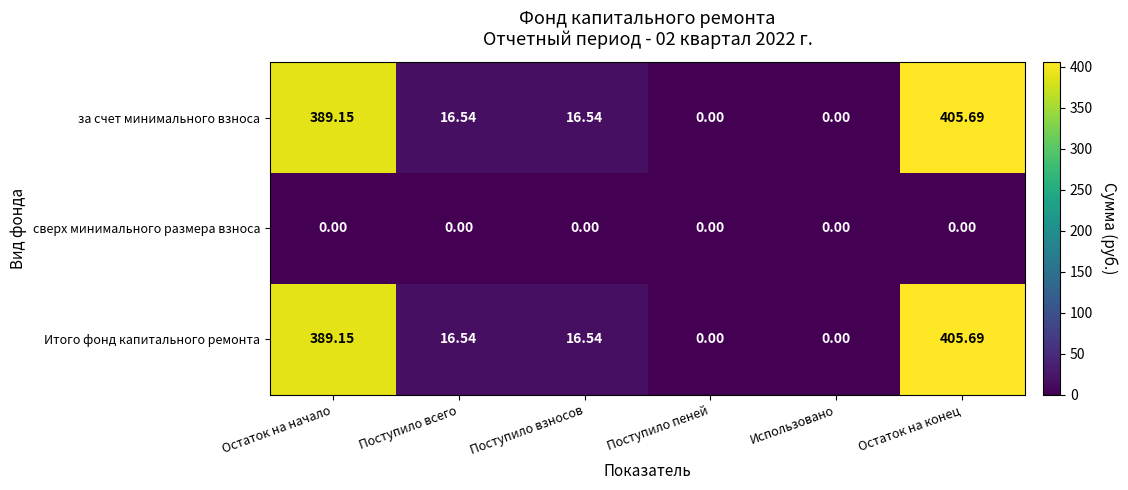

Is the value of Итого фонд капитального ремонта at Поступило взносов greater than the value of сверх минимального размера взноса at Остаток на конец?

Yes